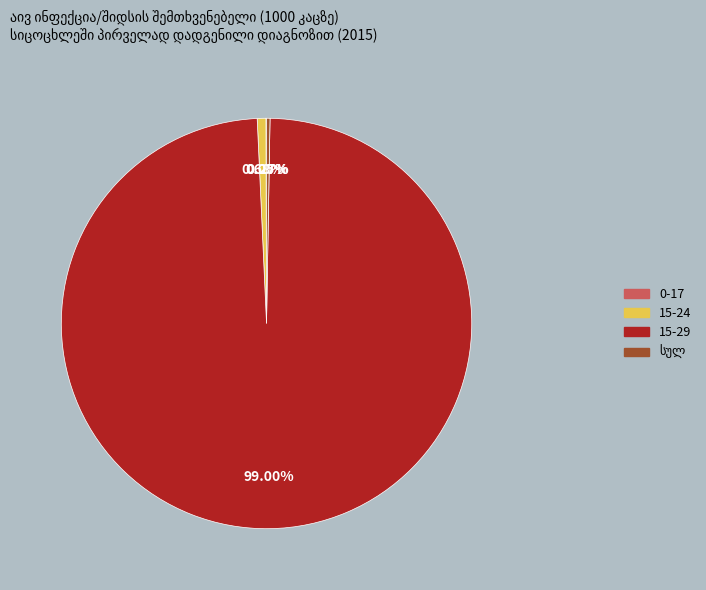

Which category has the biggest portion of the pie?

15-29